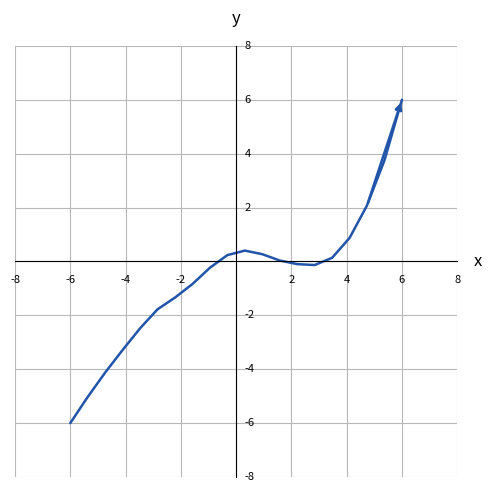

Does the chart display data point markers on the line(s)?

No